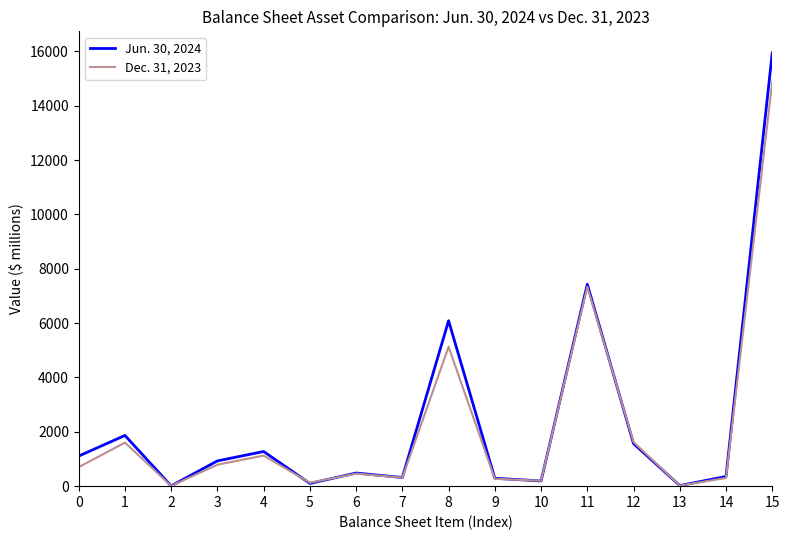

What is the average value of the Dec. 31, 2023 series?

2181